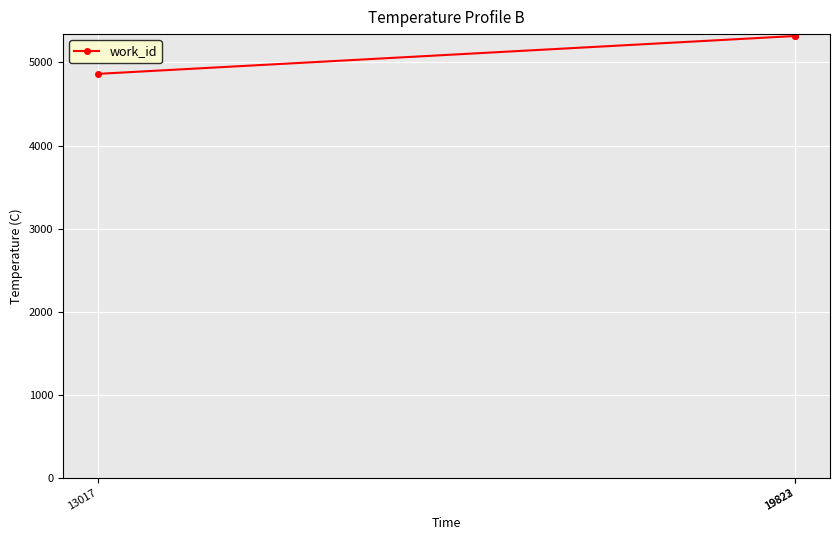

Reading left to right, extract all data points from this chart.

13017=4863	19822=5319	19823=5319